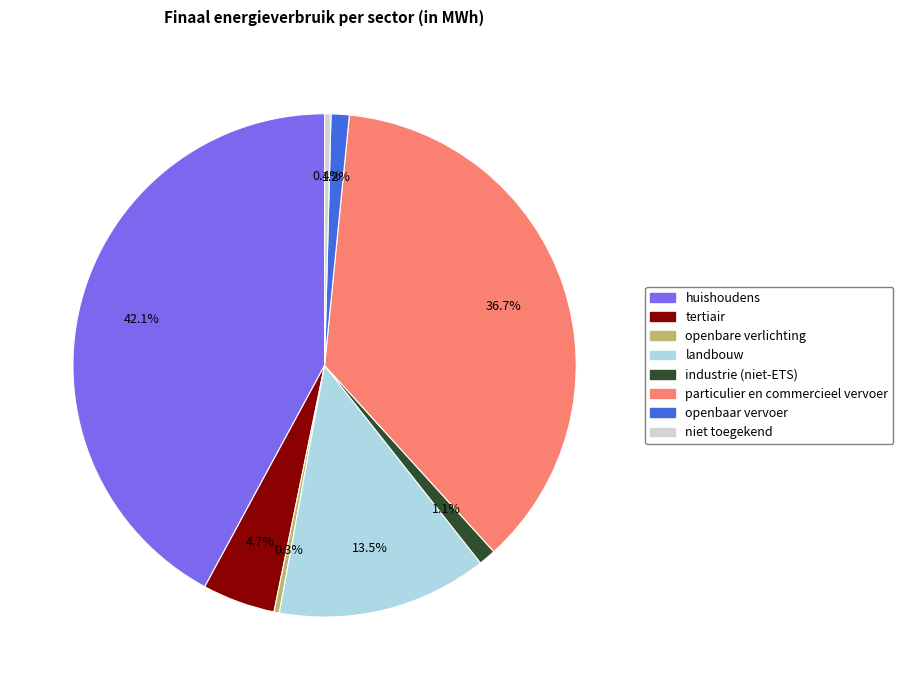

The landbouw slice represents 24% of the pie. True or false?

False